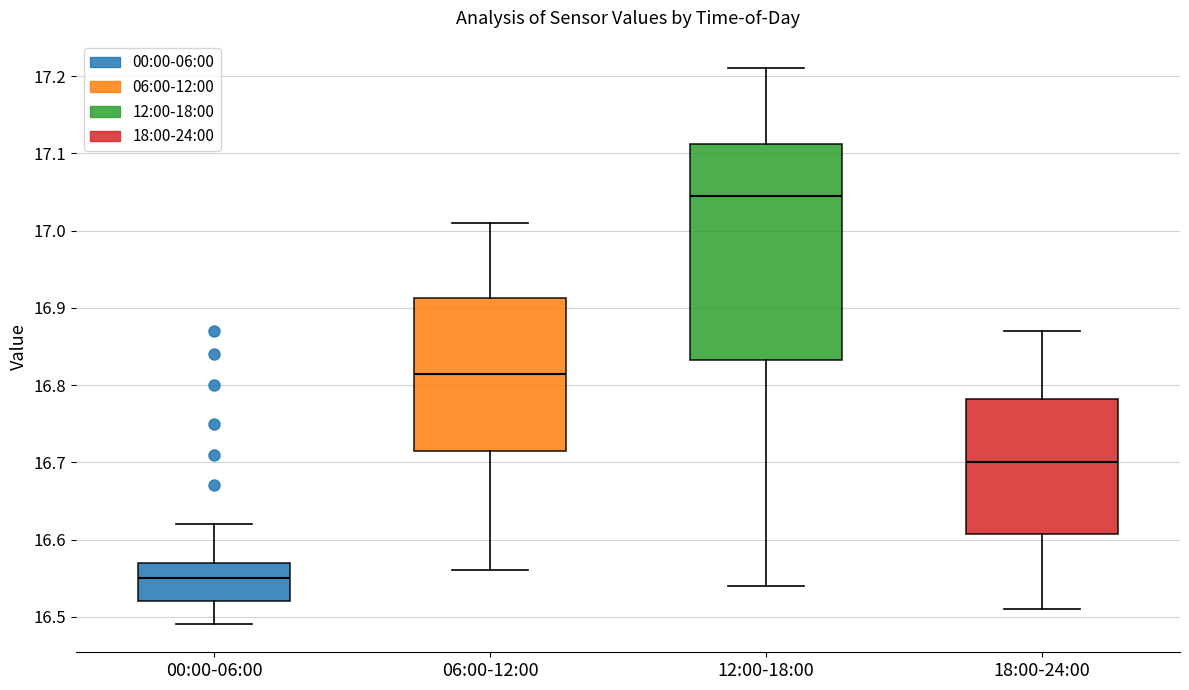

Which box has the lowest median line?

00:00-06:00